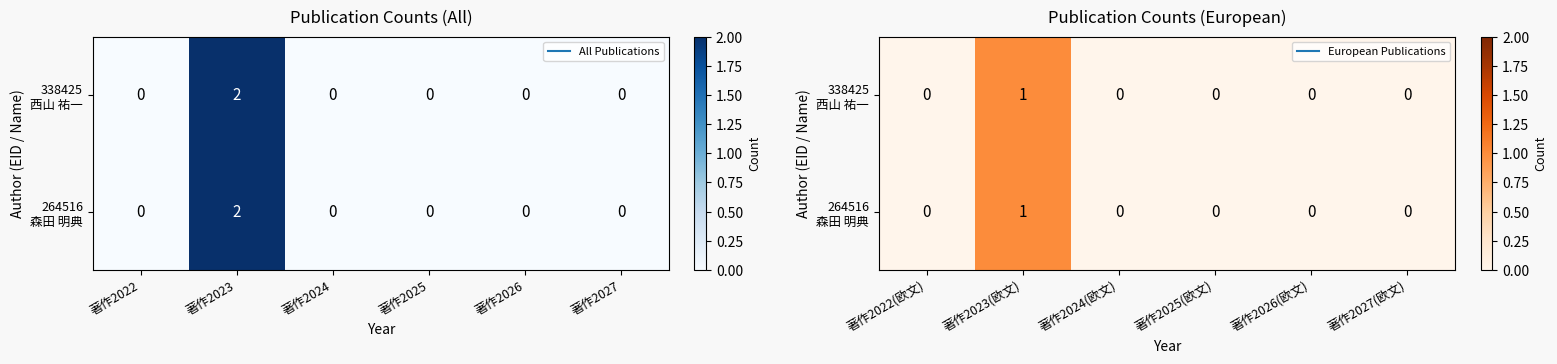

Which has a higher value, 著作2026(欧文) or 著作2023(欧文)?

著作2023(欧文)